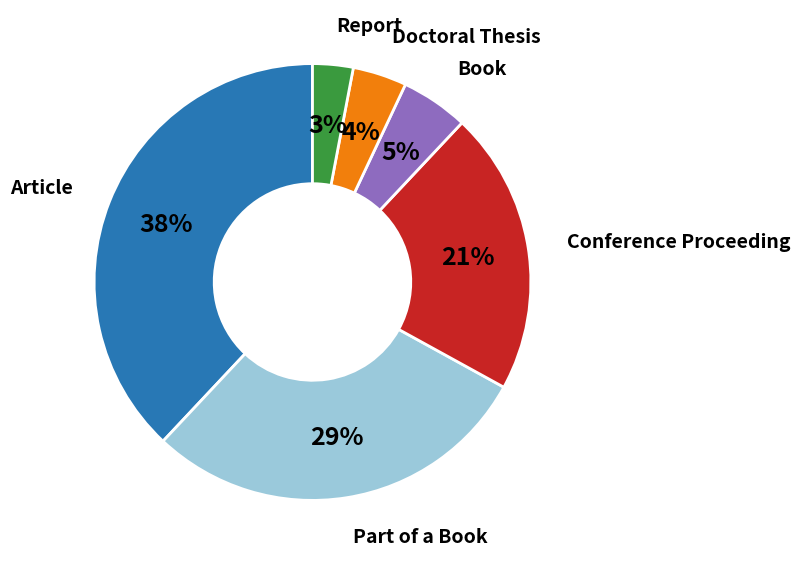

To the nearest percent, what is the difference between the largest and smallest slice percentages?

35%